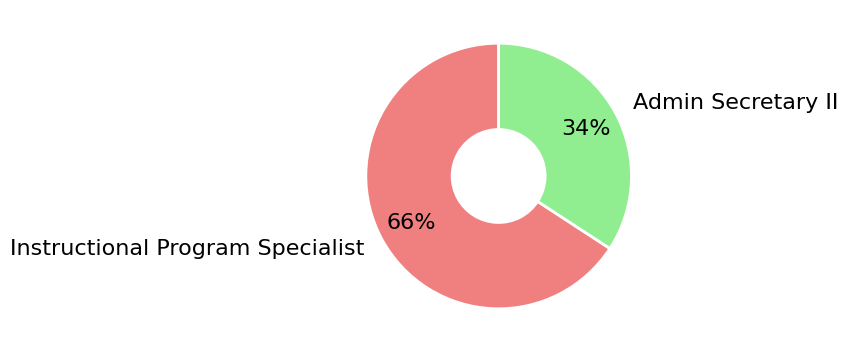

What percentage is the Admin Secretary II slice, to the nearest percent?

34%